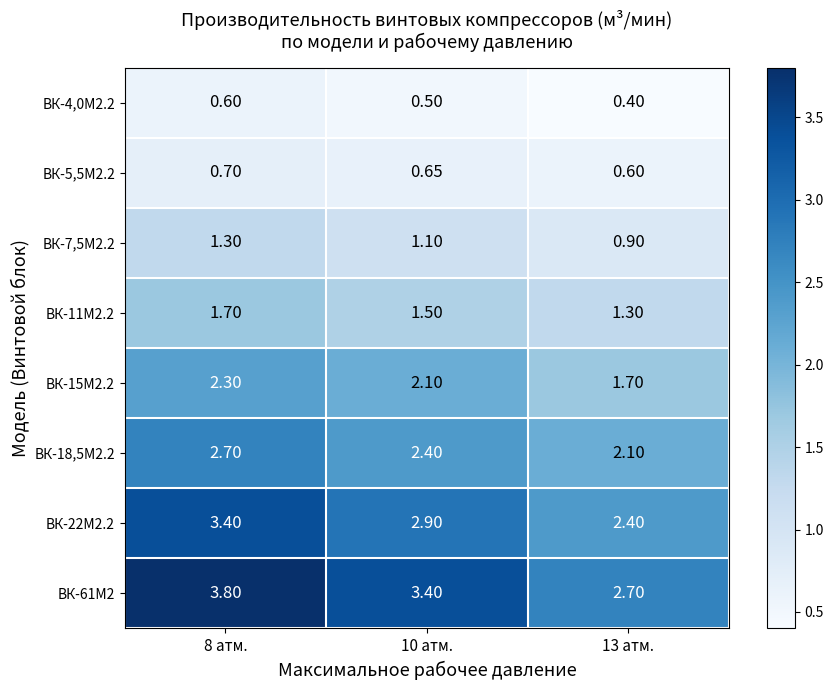

Is the value of ВК-15М2.2 at 8 атм. greater than the value of ВК-11М2.2 at 13 атм.?

Yes